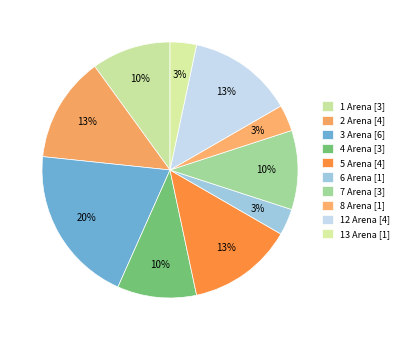

How many slices are in this pie chart?

10